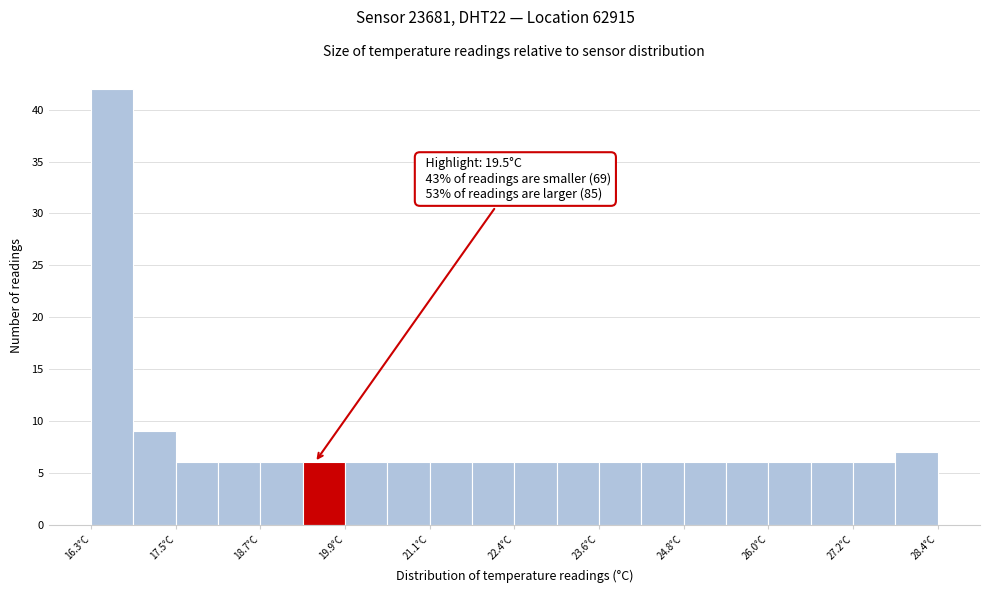

Read against the x-axis, roughly where is the centre of the tallest bar?

16.6